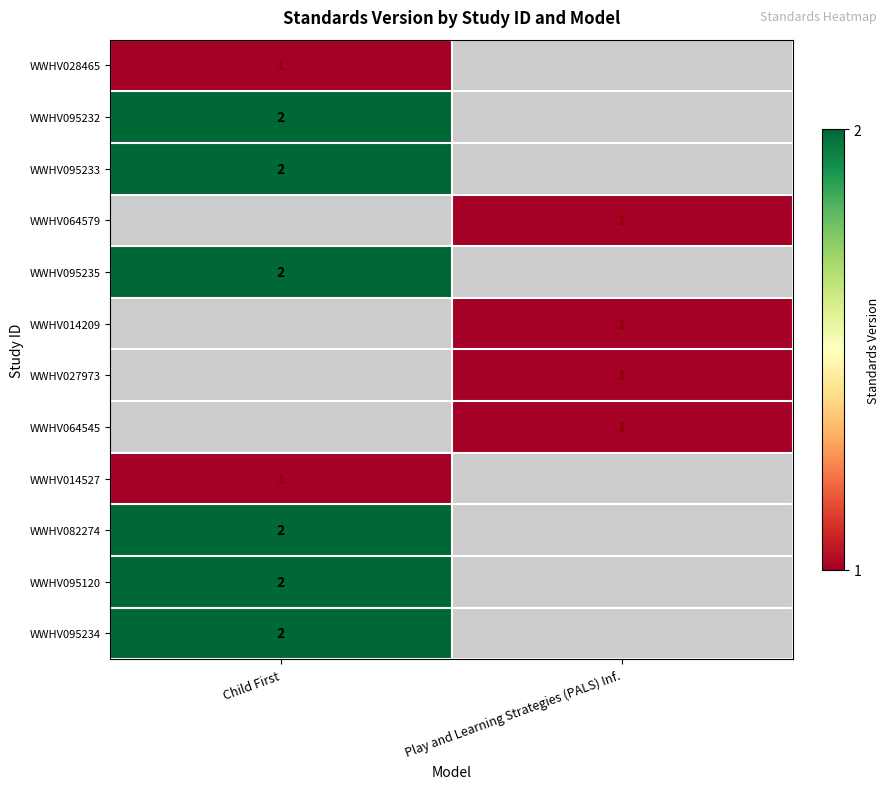

The WWHV064545 series shows 1 at Play and Learning Strategies (PALS) Inf.. True or false?

True